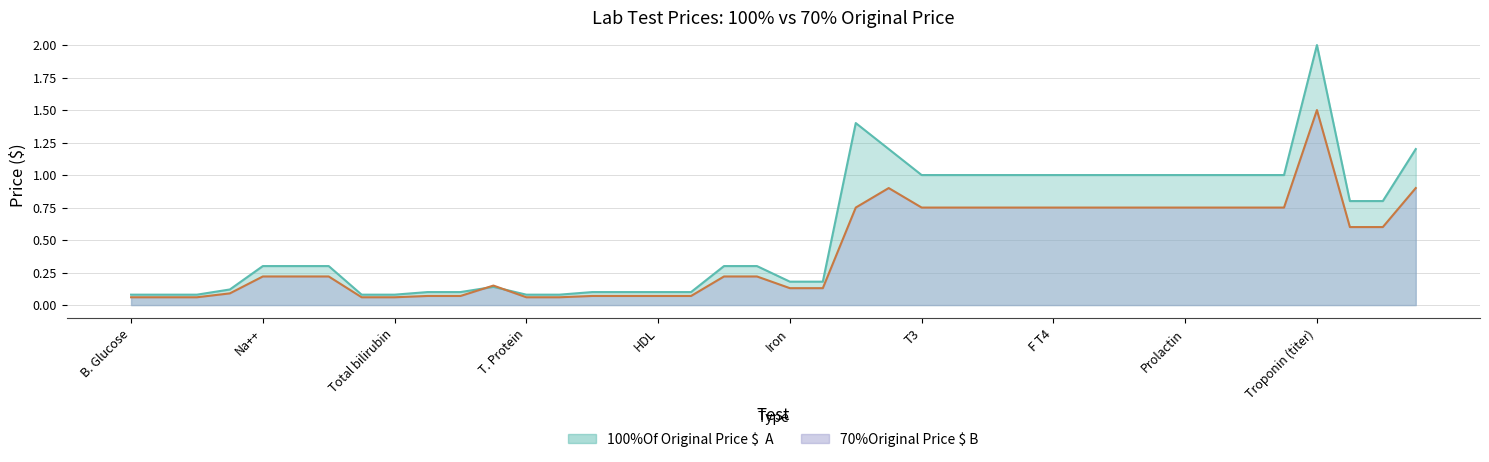

Is the value of 70%Original Price $ B at LH greater than the value of 100%Of Original Price $  A at Albumin(BCG)?

Yes